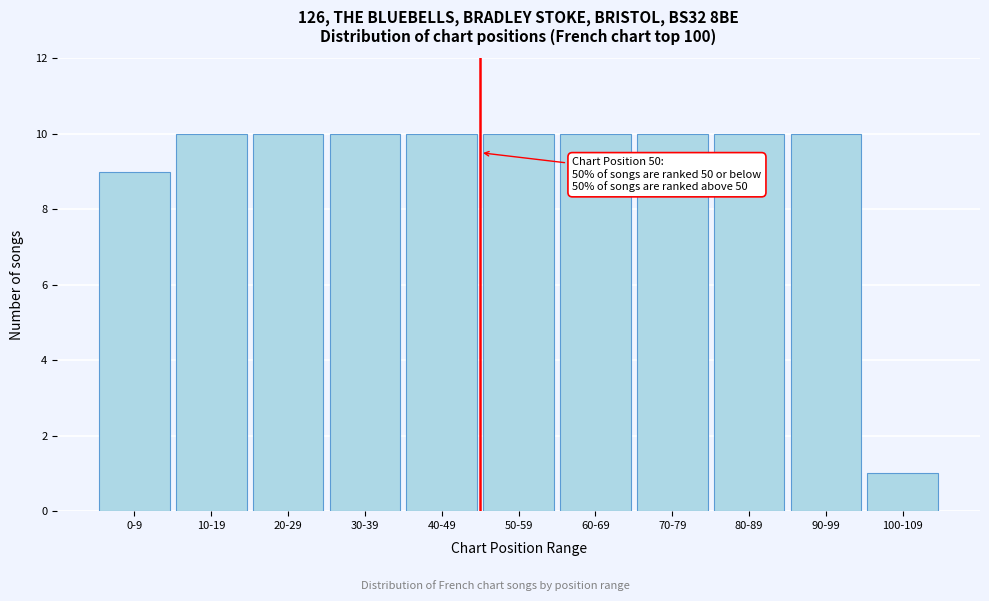

Reading left to right, extract all data points from this chart.

0-9=9	10-19=10	20-29=10	30-39=10	40-49=10	50-59=10	60-69=10	70-79=10	80-89=10	90-99=10	100-109=1